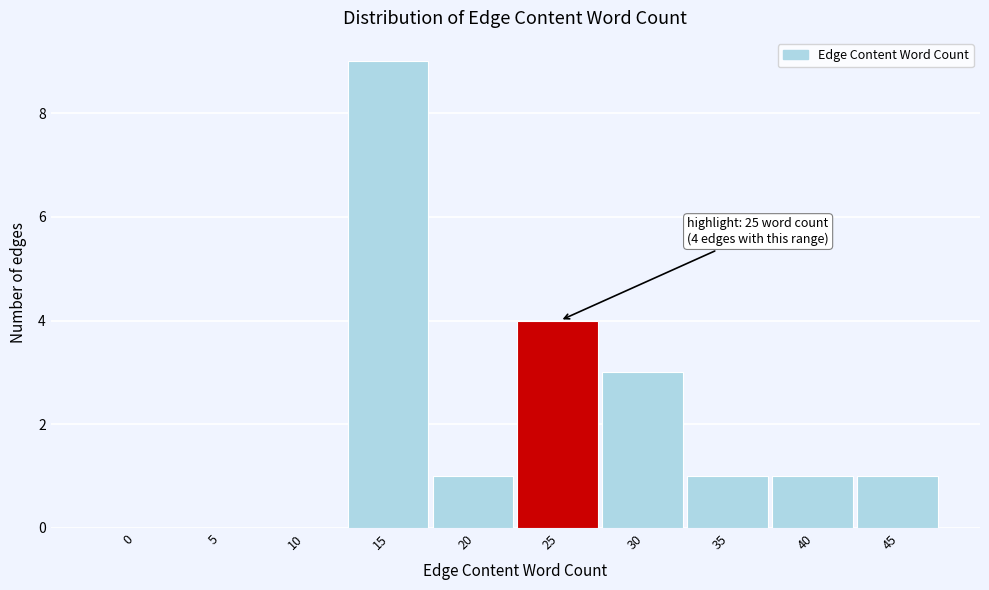

Reading right to left, what are all the values shown in this chart?

45=1	40=1	35=1	30=3	25=4	20=1	15=9	10=0	5=0	0=0